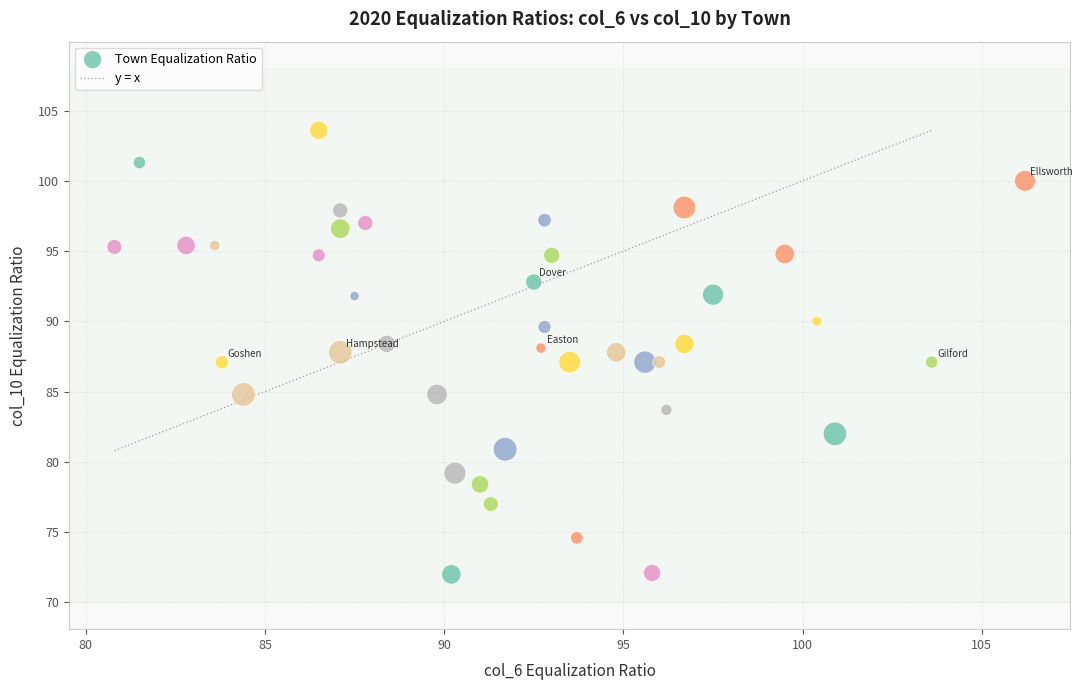

What is the range of Y values (max minus min)?

31.6